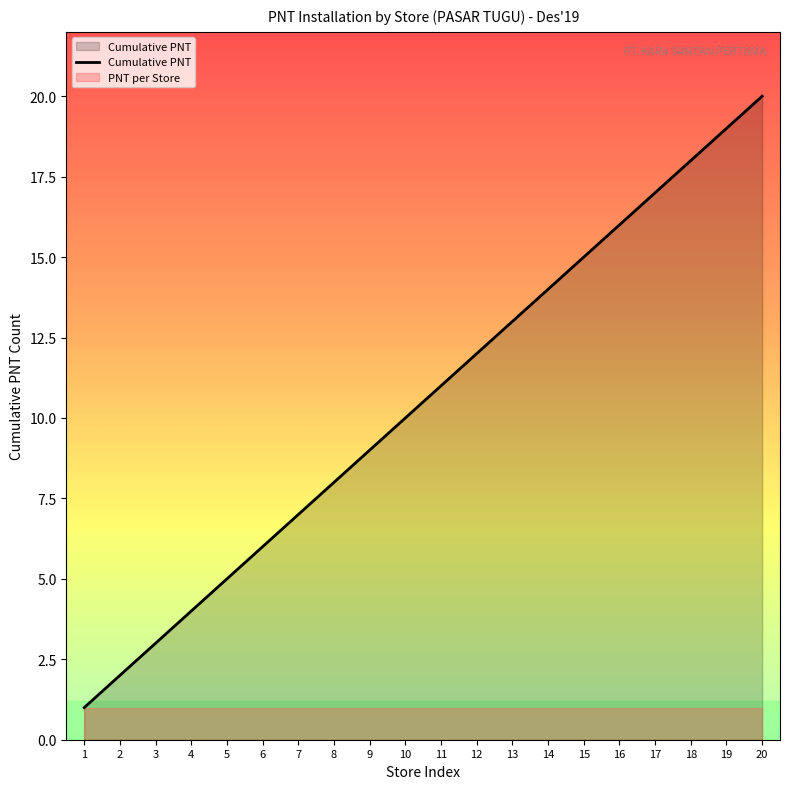

At which category does the chart reach its minimum across all series?

1